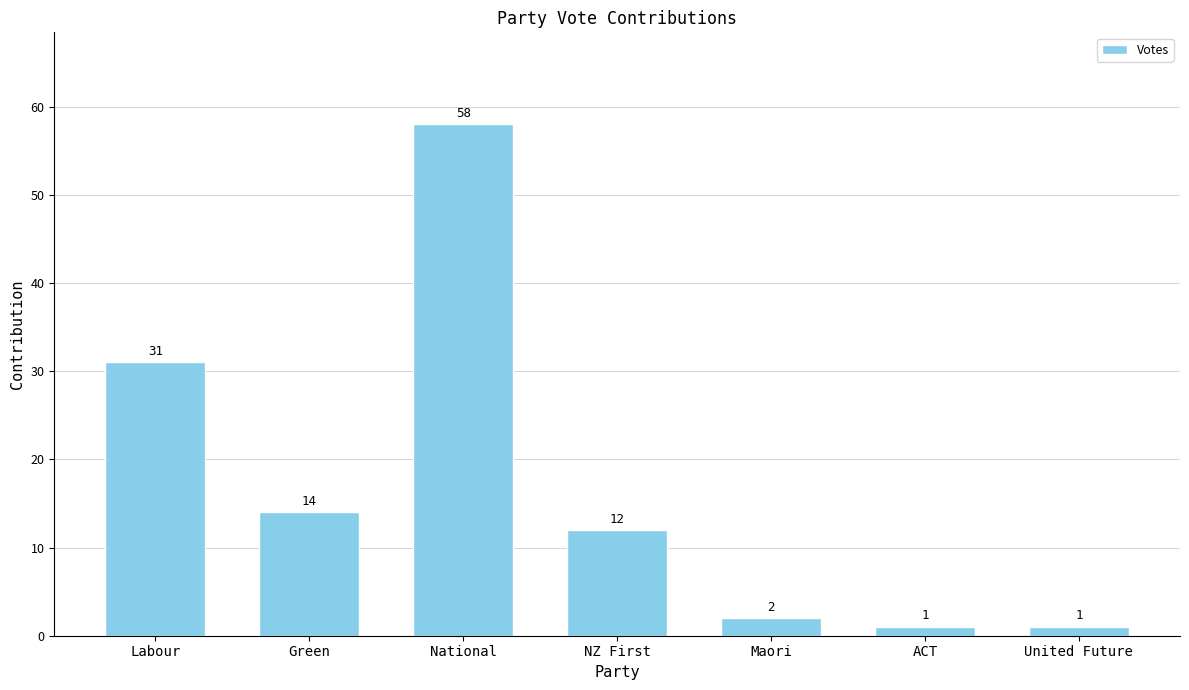

What is the value of the 7th bar from the left?

1